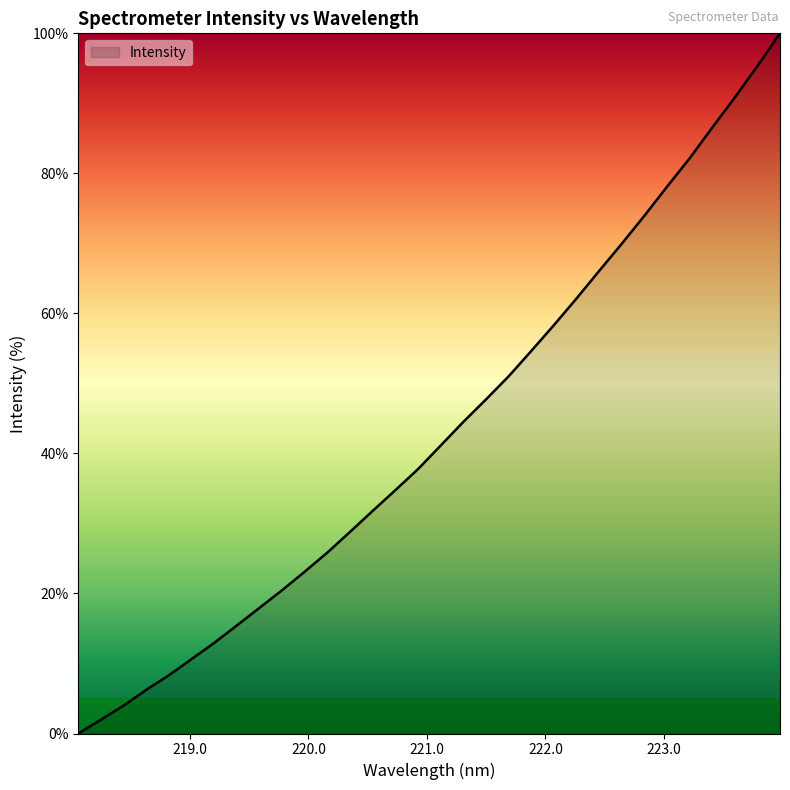

What is the greatest value displayed?

100.0